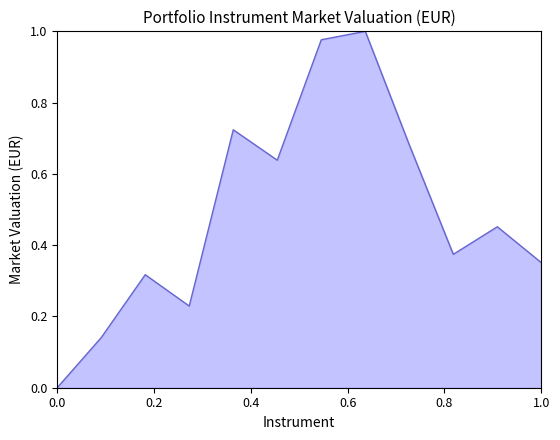

The chart shows a value of 0.0 at 0.0. True or false?

True